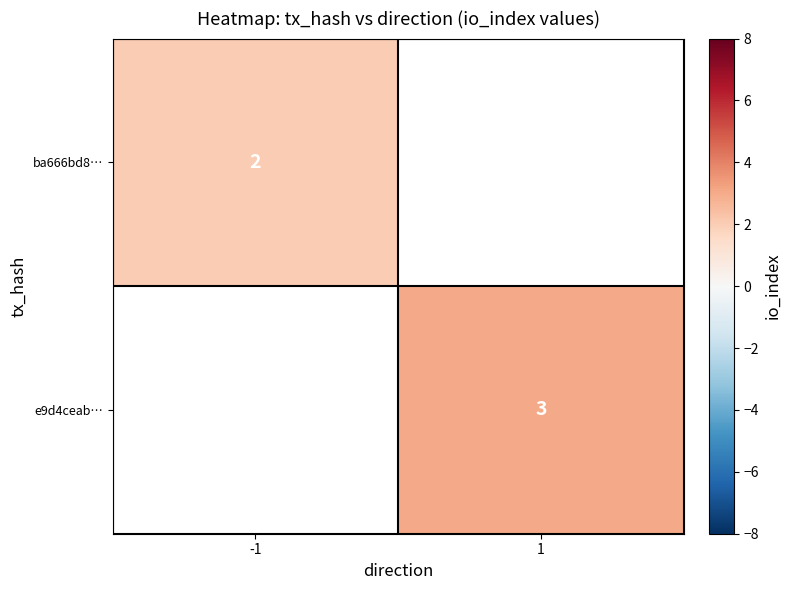

The value of ba666bd8… at -1 is 2. True or false?

True